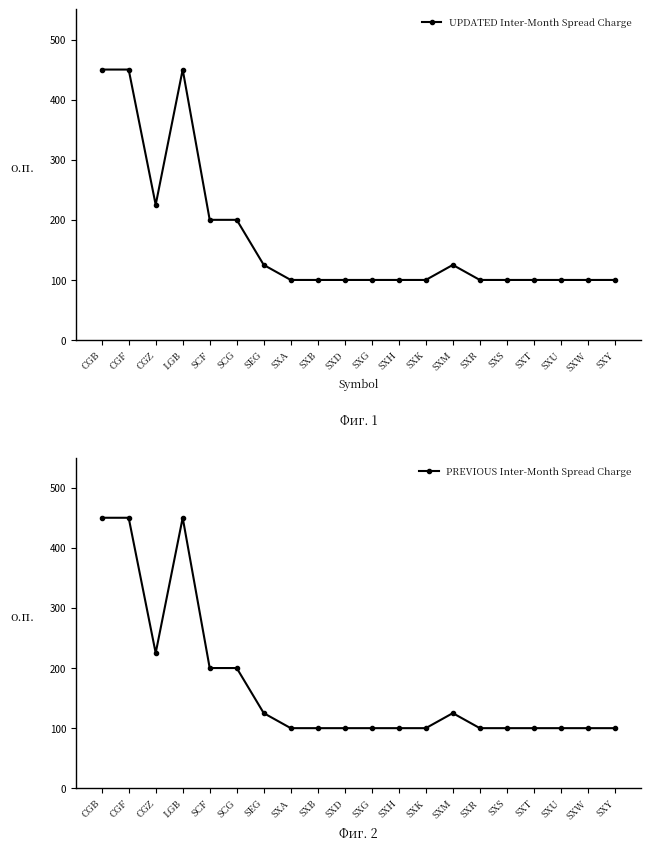

What position from the right is SXR?

6